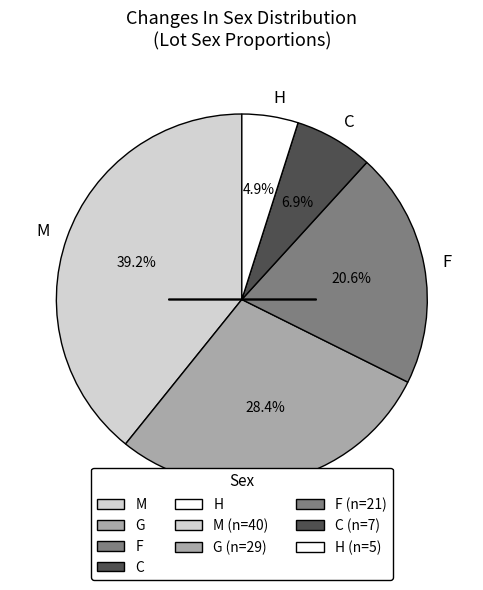

To the nearest percent, what portion does H represent?

5%